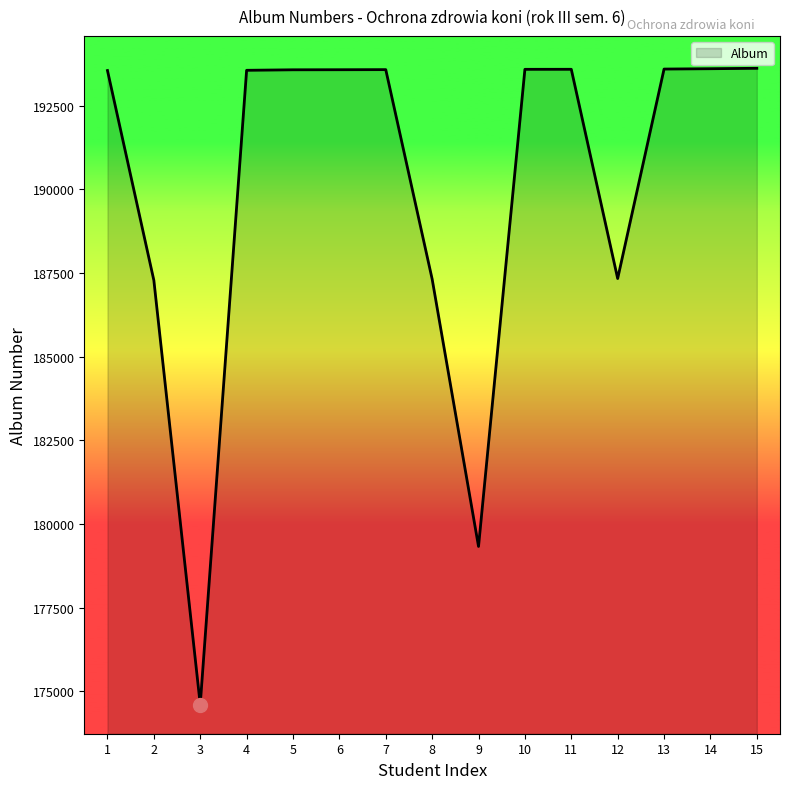

What is the smallest value displayed?

174603